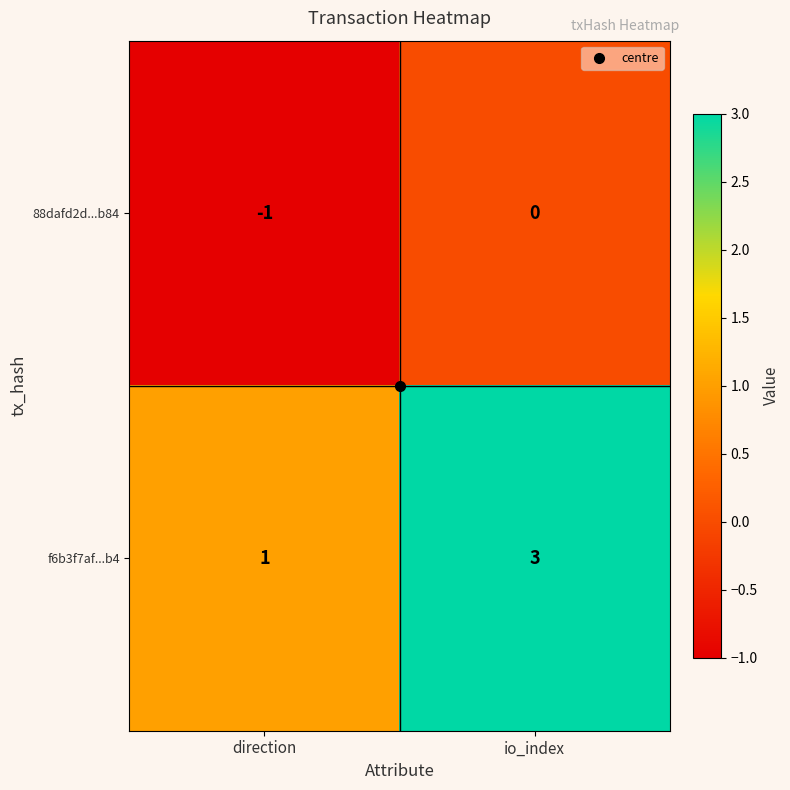

At how many categories does at least one series exceed 0?

2